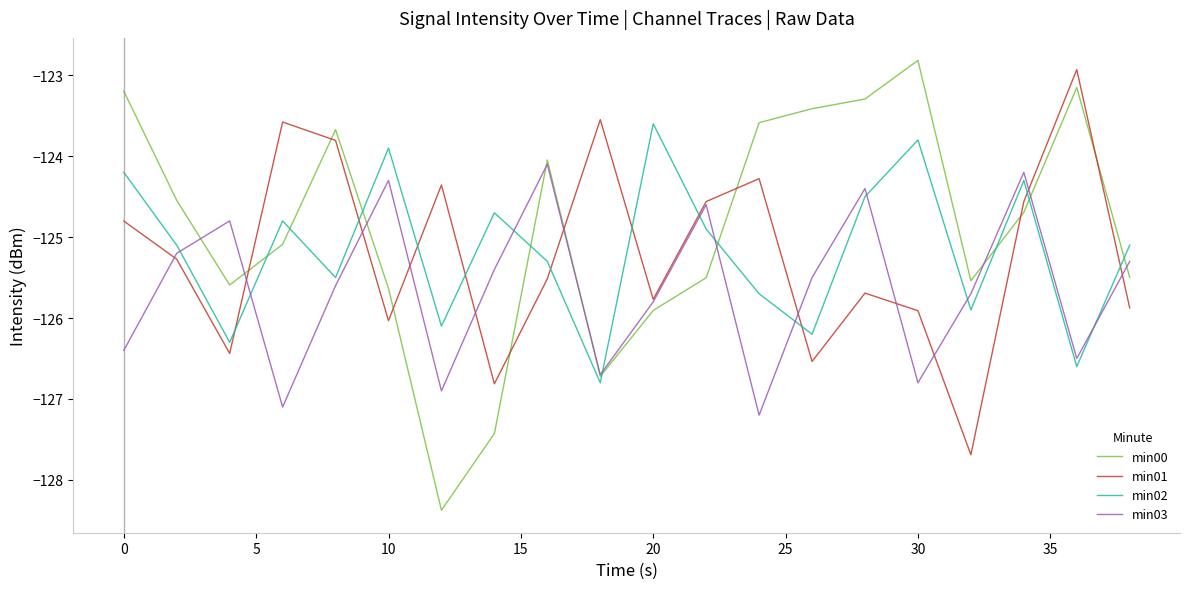

Which series has the largest total across all categories?

min00